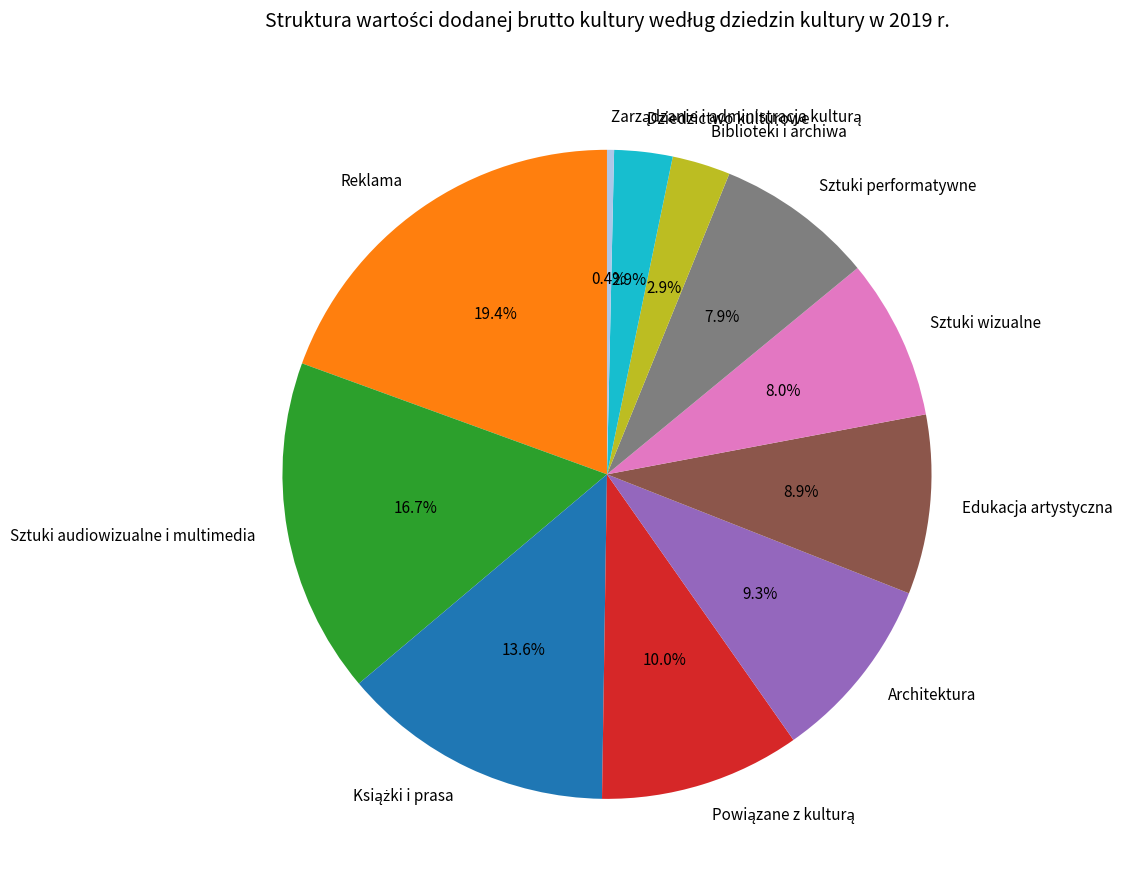

Does Reklama represent more than half of the total?

No